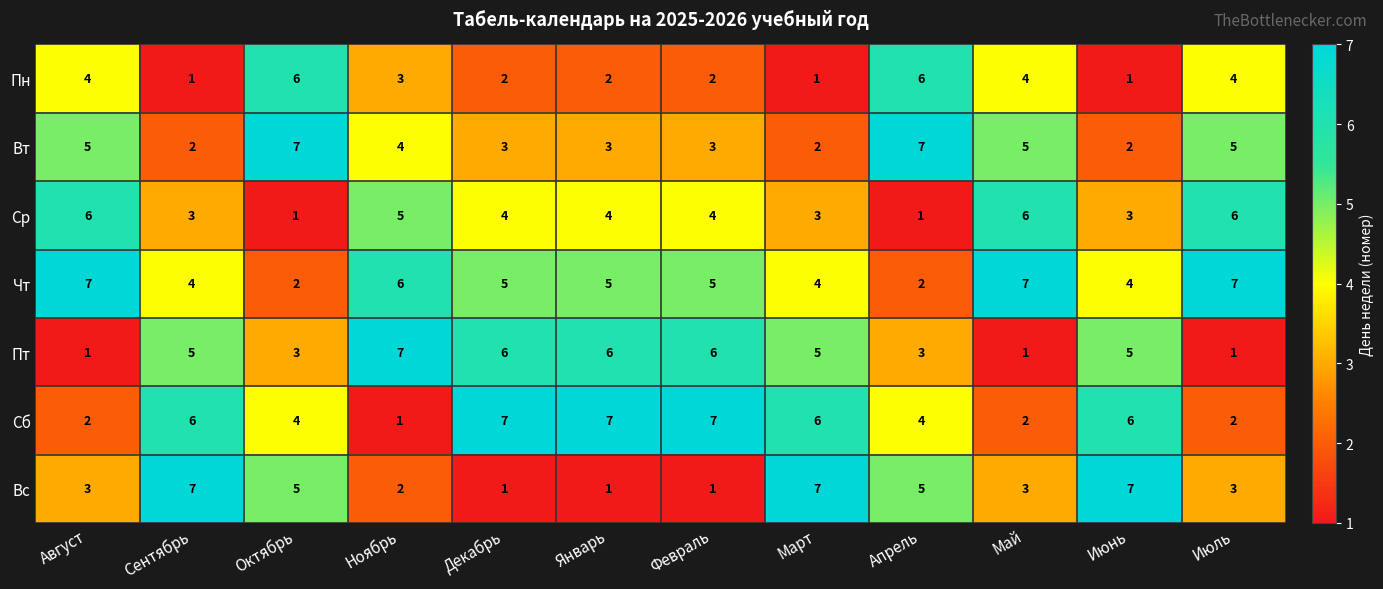

What is the difference between the maximum and second lowest values in the Ср series?

5